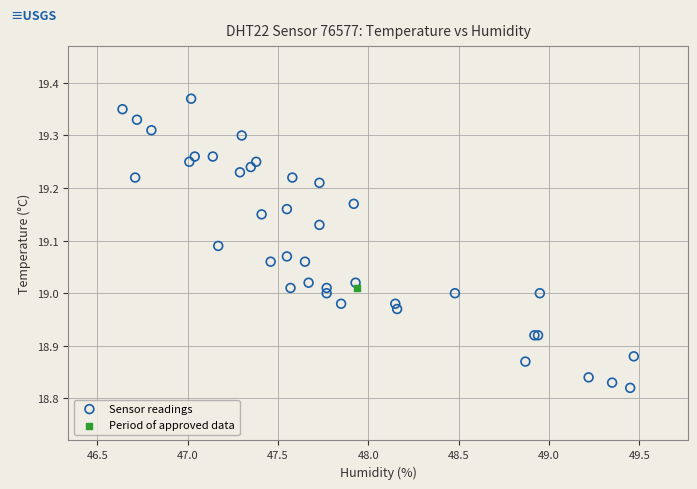

What are all the series names shown in the legend?

Sensor readings, Period of approved data